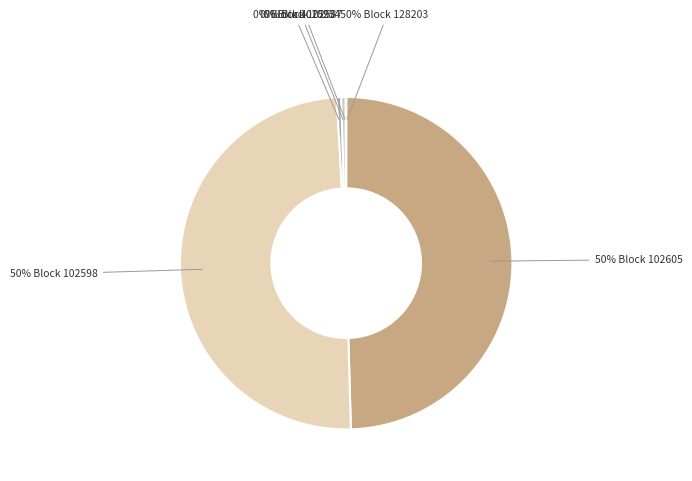

What is the smallest slice in the pie chart?

128203